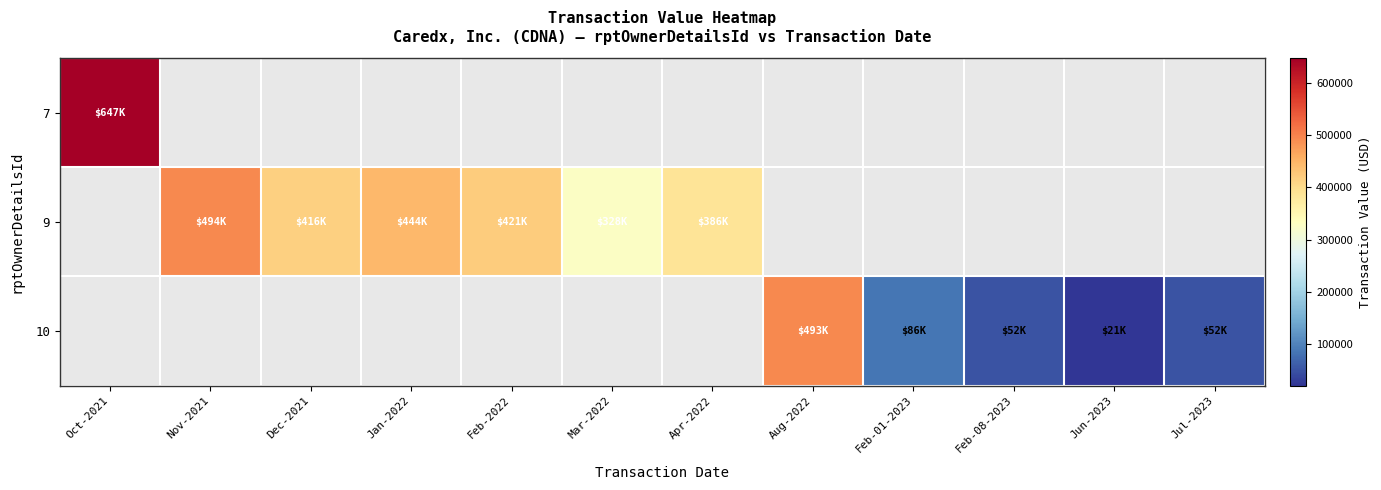

Rank the series by their maximum value, from highest to lowest.

7, 9, 10